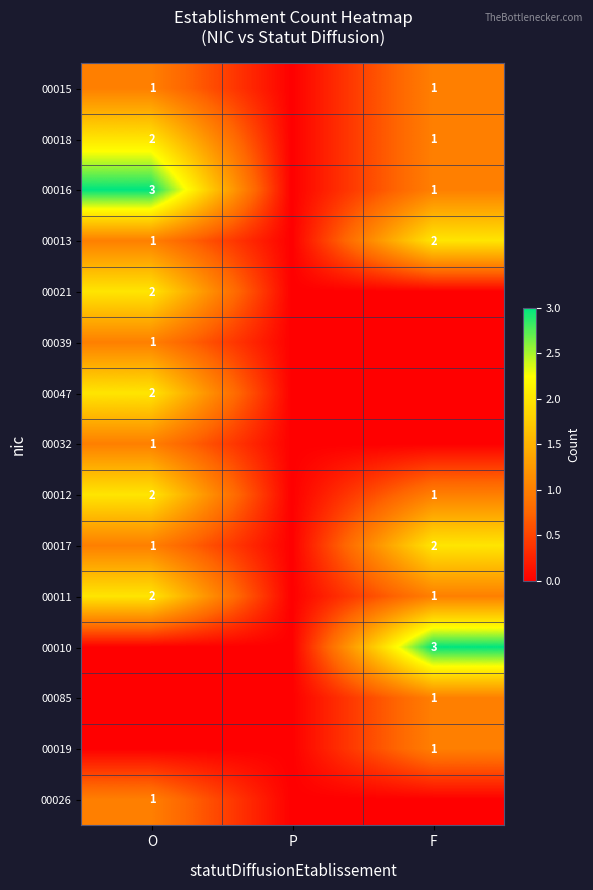

True or false: 00039 has a value of 0 at O.

False